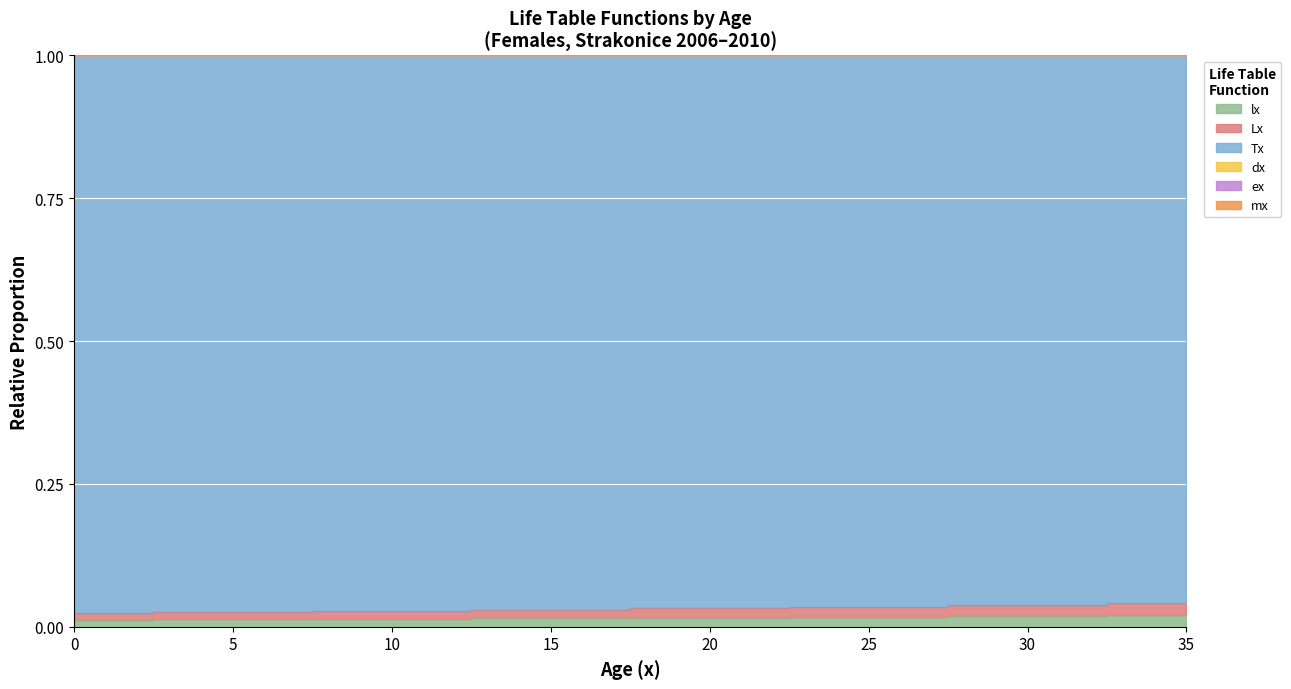

True or false: Lx and Tx cross at least once.

False